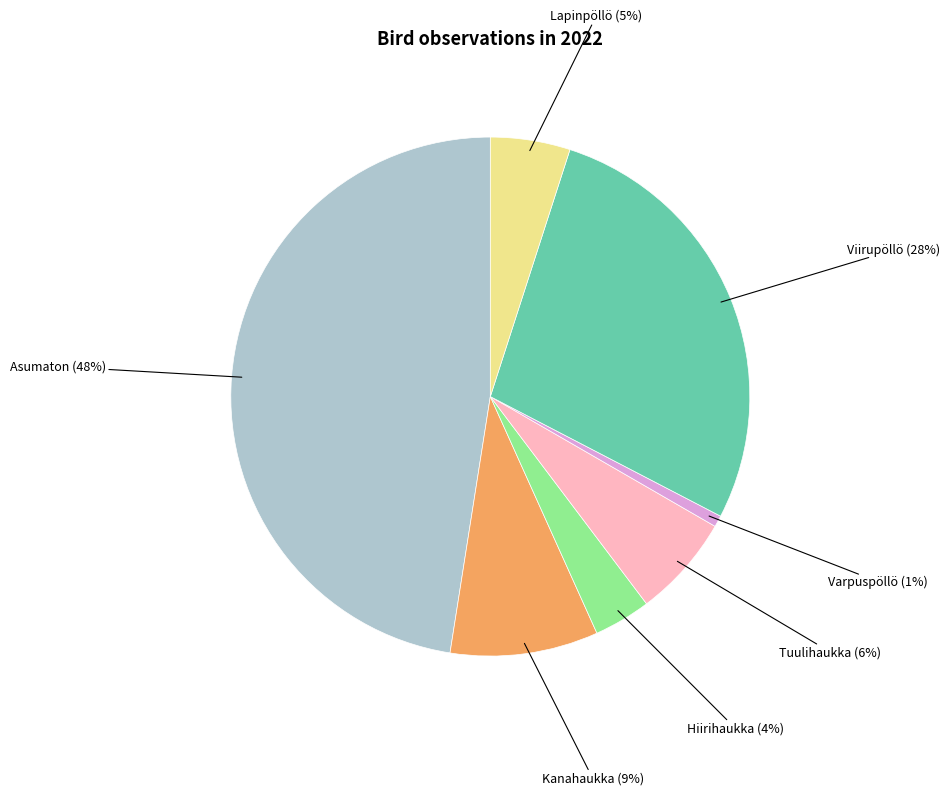

Which has a higher value, Tuulihaukka or Kanahaukka?

Kanahaukka